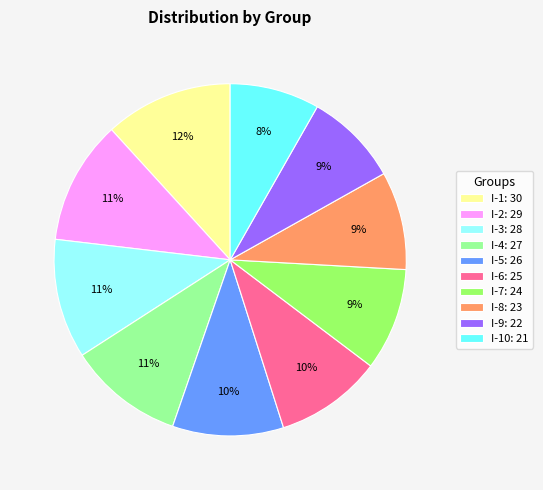

Is the sum of I-2: 29 and I-1: 30 greater than half?

No